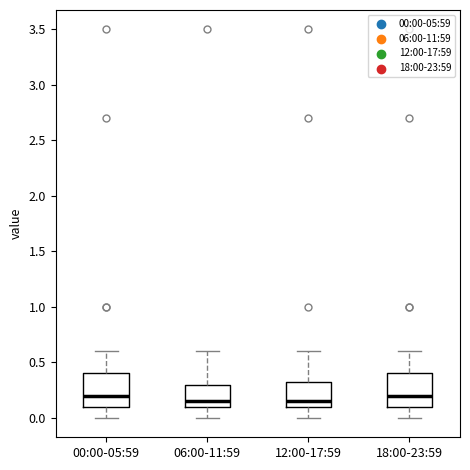

Reading left to right, transcribe this box plot: for each box, give where its median line is, the range the box spans, and where its two whiskers end, as read against the y-axis. The values are not printed on the chart, so give them approximately, as read against the axis.

00:00-05:59: median 0.20, box 0.10 to 0.40, whiskers 0.00 to 0.60
06:00-11:59: median 0.15, box 0.10 to 0.30, whiskers 0.00 to 0.60
12:00-17:59: median 0.15, box 0.10 to 0.35, whiskers 0.00 to 0.60
18:00-23:59: median 0.20, box 0.10 to 0.40, whiskers 0.00 to 0.60